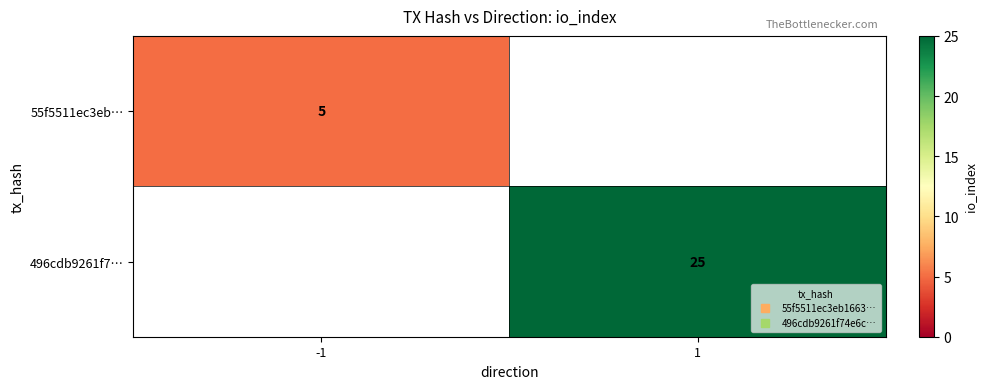

At which category does the chart reach its peak across all series?

1